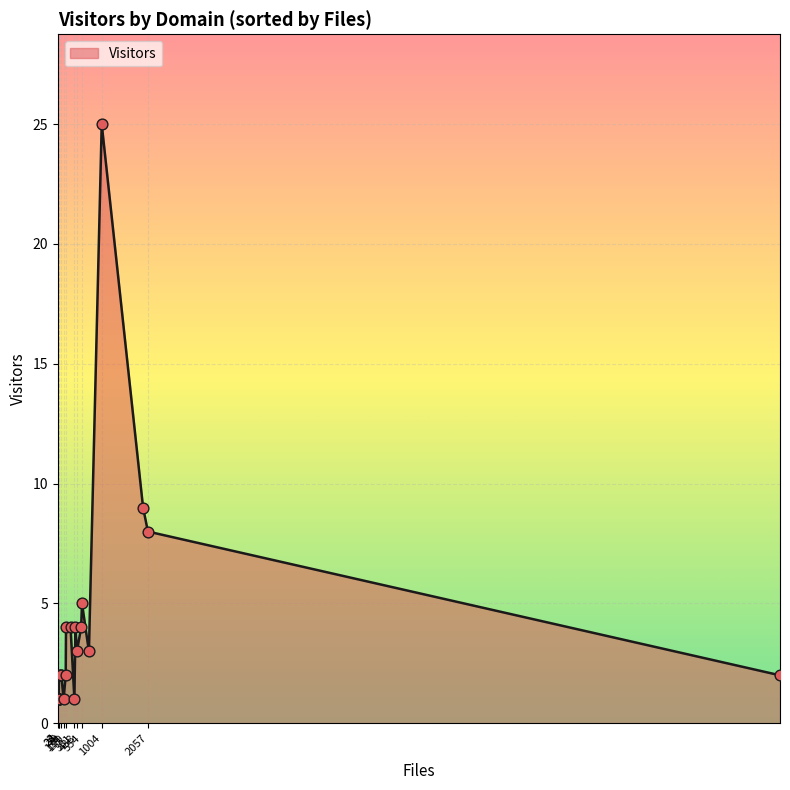

What is the ratio of the value at u-psud.fr to the value at jussieu.fr?

2.0